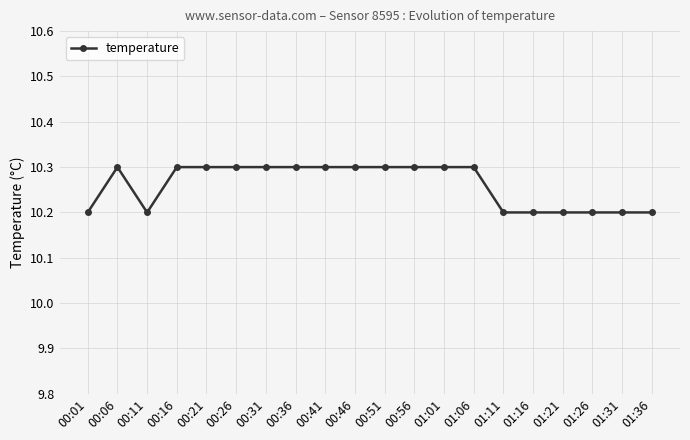

What is the sum of the values at 00:11 and 00:06?

20.5